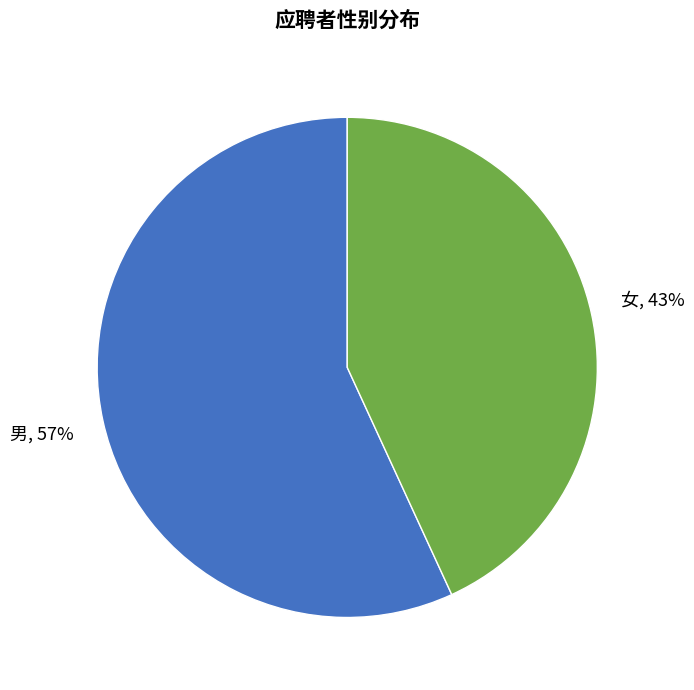

What percentage is the 女 slice, to the nearest percent?

43%